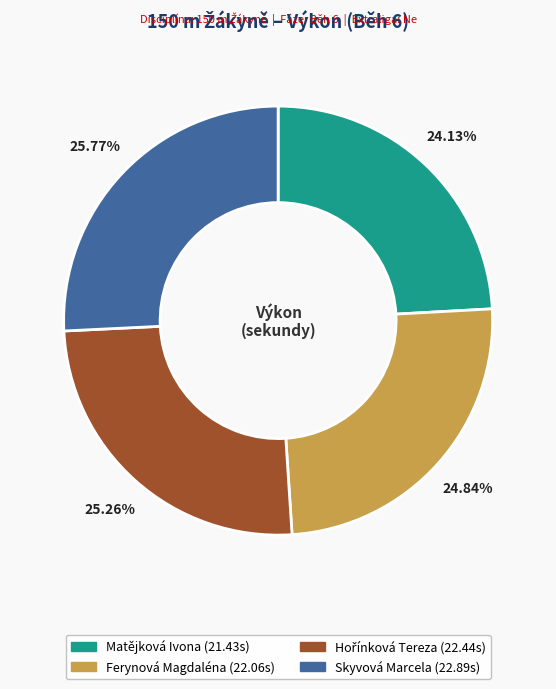

Is it true that Skyvová Marcela is 26% of the pie?

True